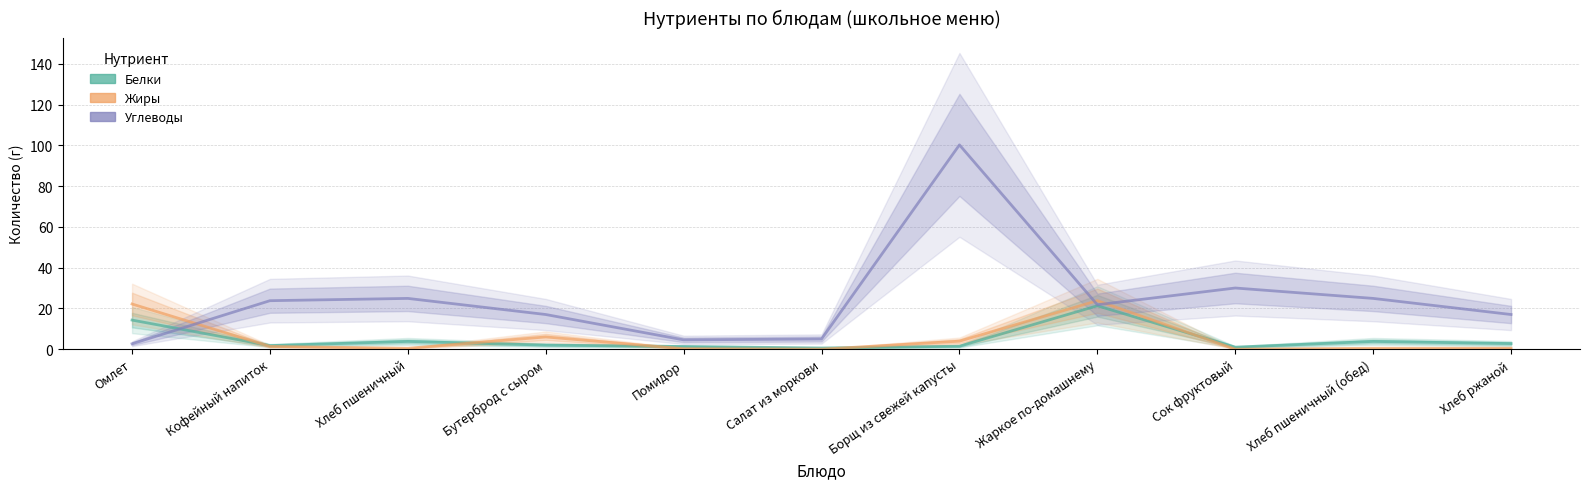

Reading left to right, what are all the values shown in this chart?

Белки: Омлет=14.3	Кофейный напиток=1.8	Хлеб пшеничный=3.8	Бутерброд с сыром=2.0	Помидор=1.3	Салат из моркови=0.6	Борщ из свежей капусты=1.4	Жаркое по-домашнему=21.3	Сок фруктовый=1.0	Хлеб пшеничный (обед)=3.8	Хлеб ржаной=2.8
Жиры: Омлет=22.2	Кофейный напиток=1.4	Хлеб пшеничный=0.5	Бутерброд с сыром=6.0	Помидор=0.2	Салат из моркови=0.0	Борщ из свежей капусты=3.9	Жаркое по-домашнему=23.8	Сок фруктовый=0.0	Хлеб пшеничный (обед)=0.5	Хлеб ржаной=0.5
Углеводы: Омлет=2.6	Кофейный напиток=23.8	Хлеб пшеничный=24.9	Бутерброд с сыром=17.0	Помидор=4.6	Салат из моркови=5.0	Борщ из свежей капусты=100.2	Жаркое по-домашнему=21.8	Сок фруктовый=30.0	Хлеб пшеничный (обед)=24.9	Хлеб ржаной=17.0